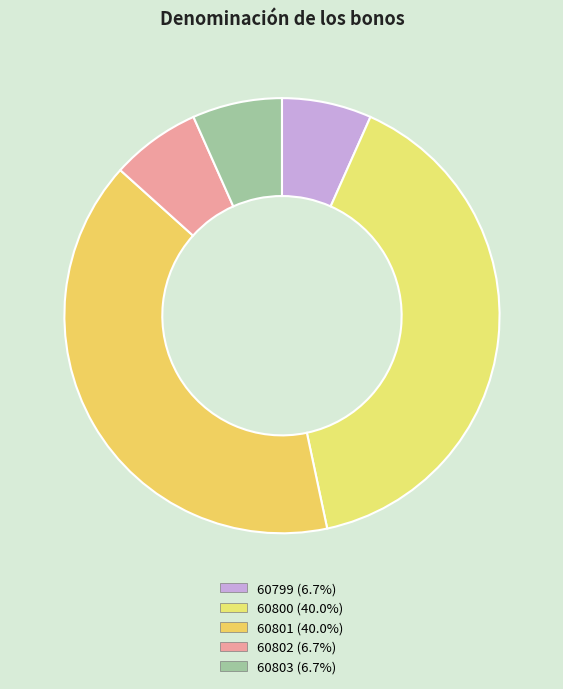

Is 60802 the majority of the pie?

No